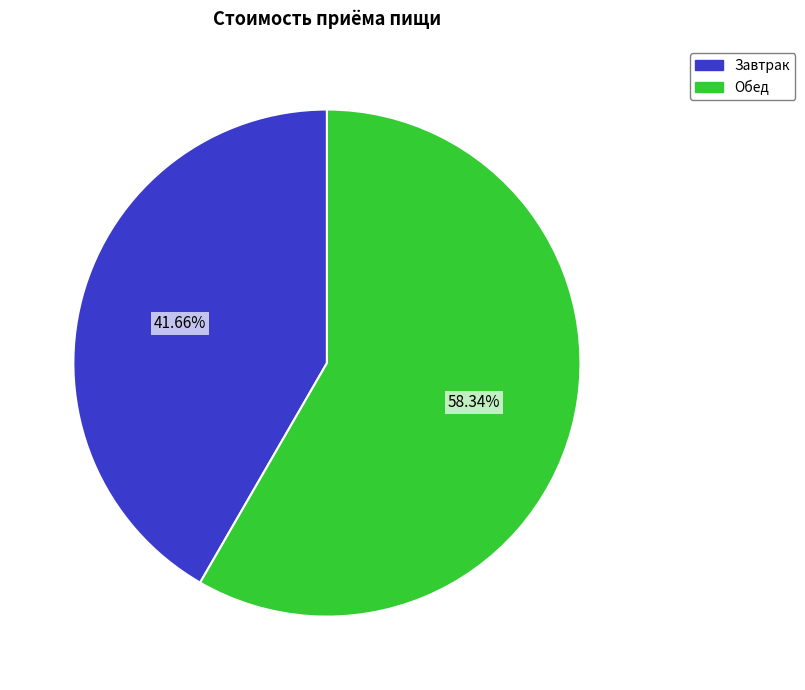

What is the majority slice?

Обед